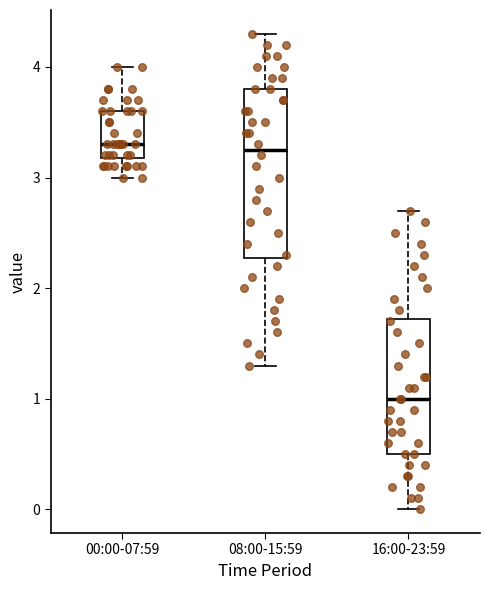

Where does the median line of the box for 00:00-07:59 sit on the y-axis? The values are not printed on the chart, so give them approximately, as read against the axis.

3.3